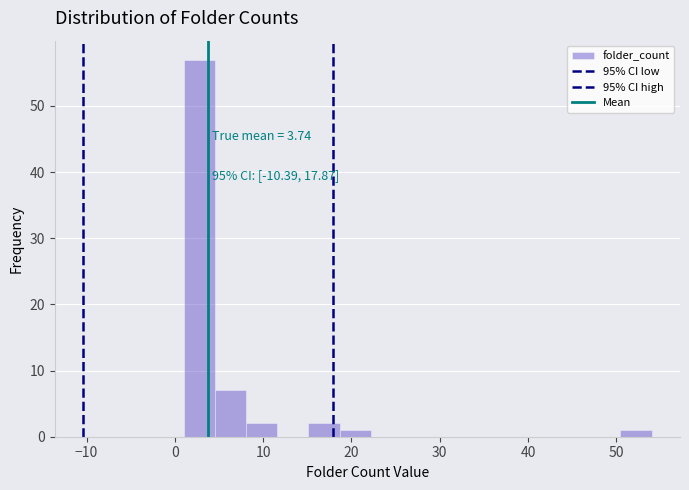

Around what value on the x-axis is the tallest bar? Give the approximate position of its centre, as read against the axis.

3